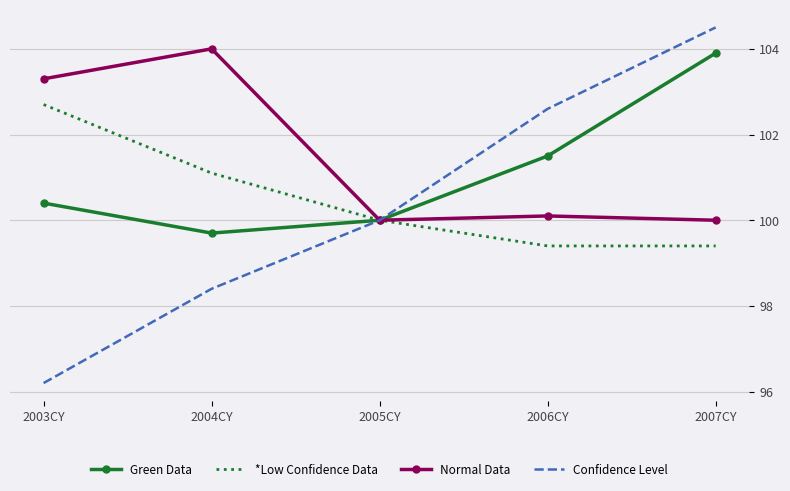

At how many categories does at least one series exceed 102?

4